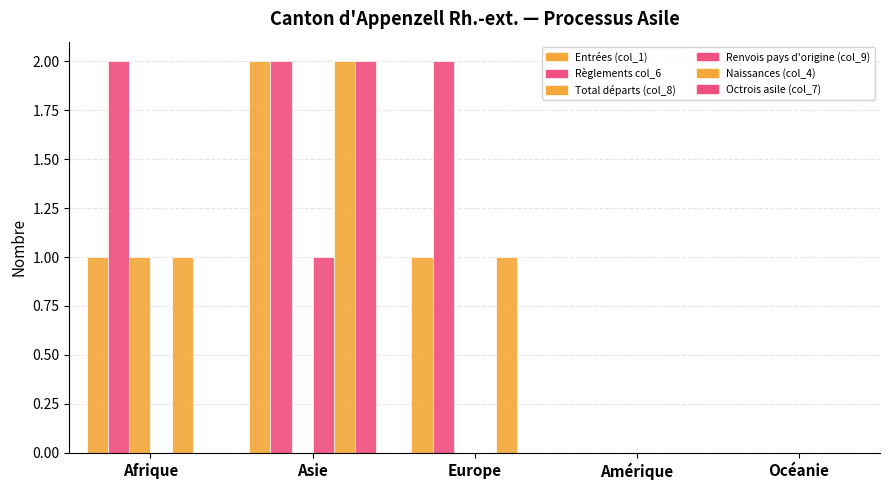

What is the highest value of the Naissances (col_4) series?

2